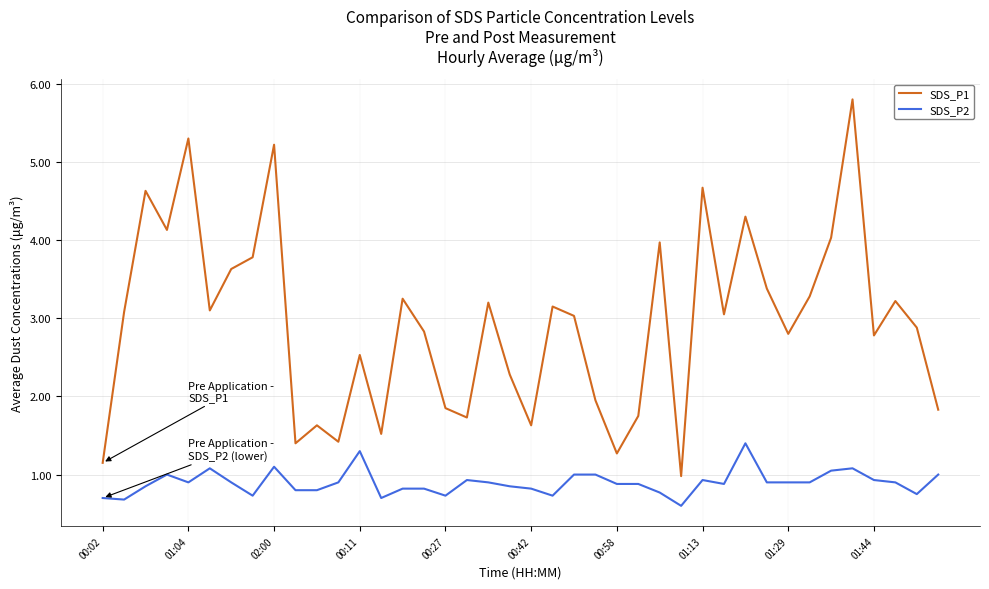

True or false: SDS_P2 and SDS_P1 cross at least once.

False